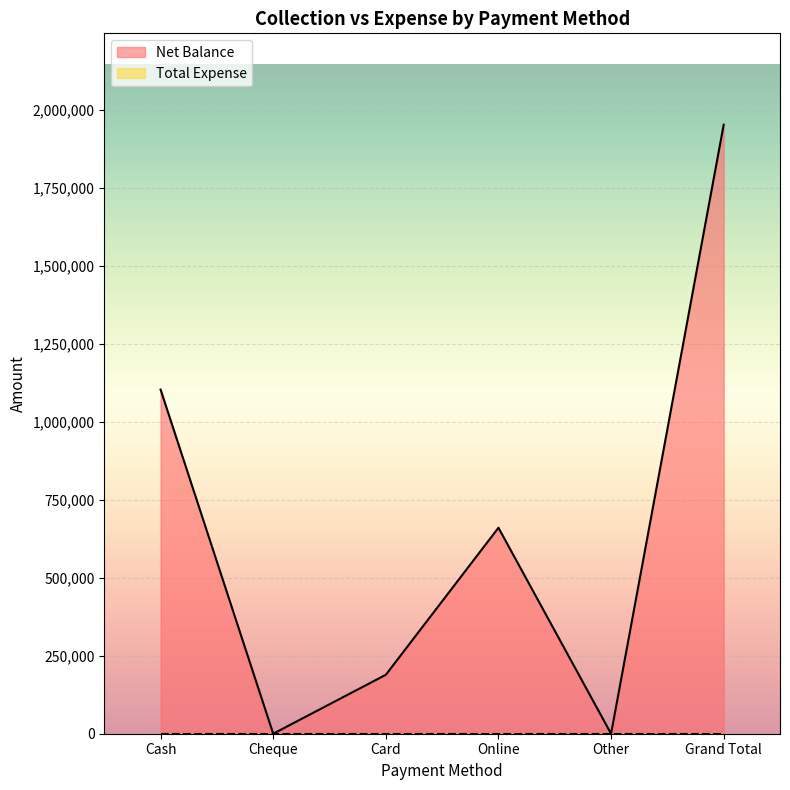

How many points are higher than both their immediate neighbors (excluding endpoints)?

1